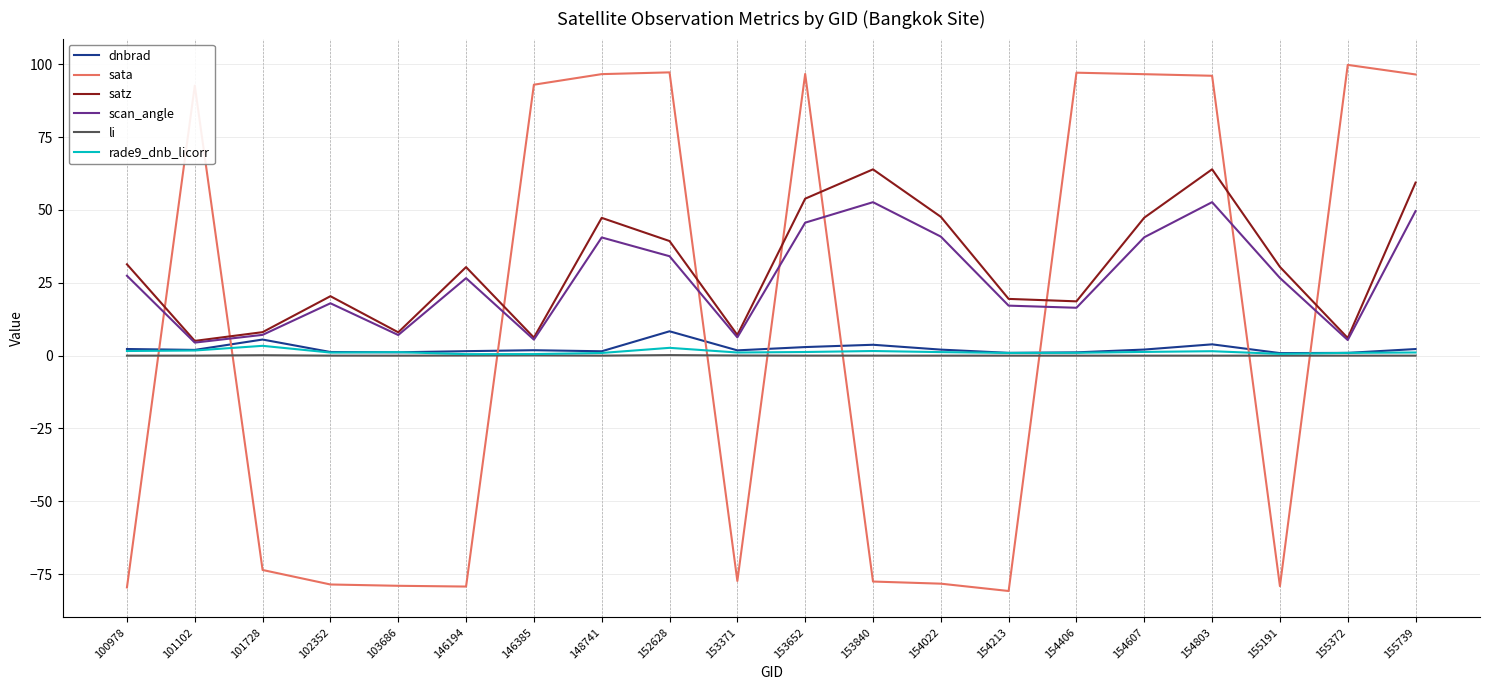

What is the smallest value displayed?

-80.8